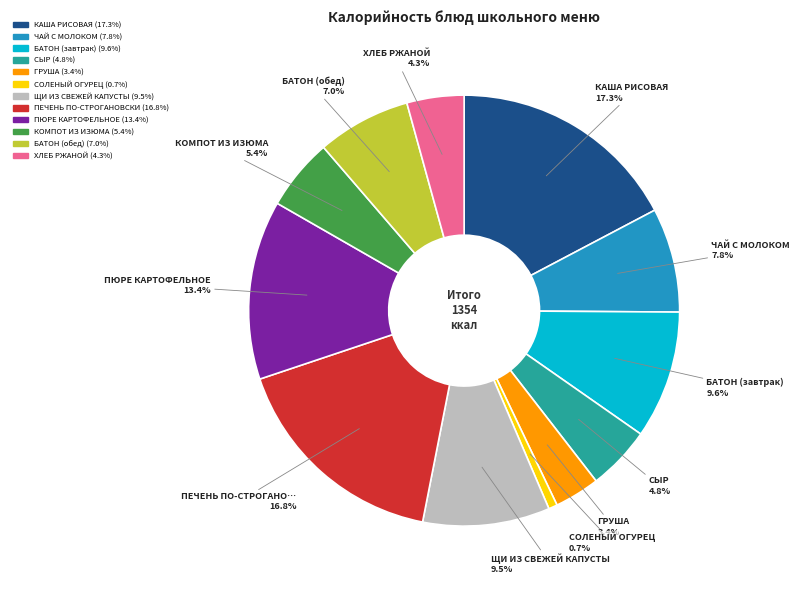

Does any single category account for the majority?

No